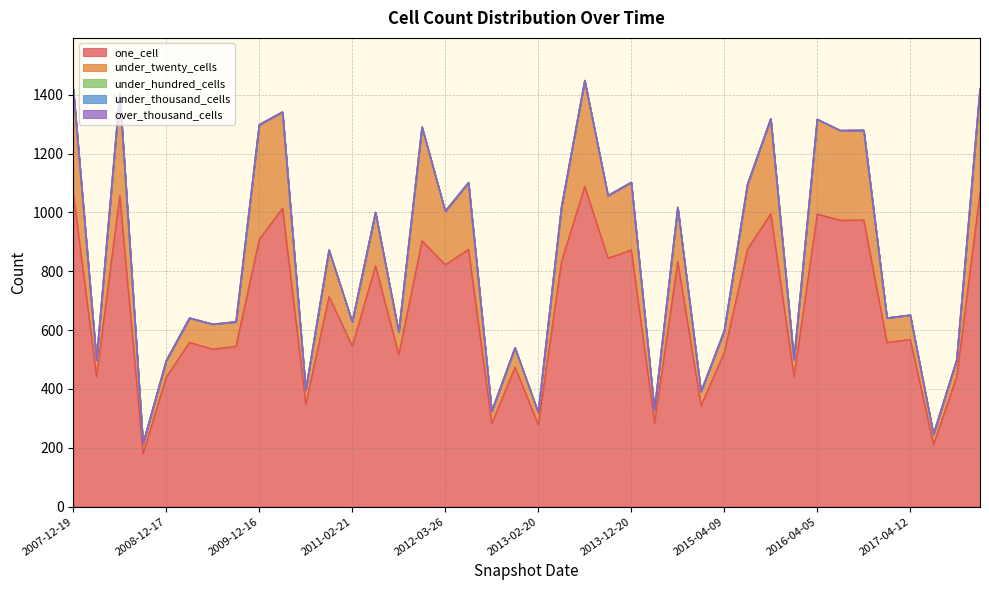

True or false: one_cell and under_hundred_cells intersect in this chart.

False